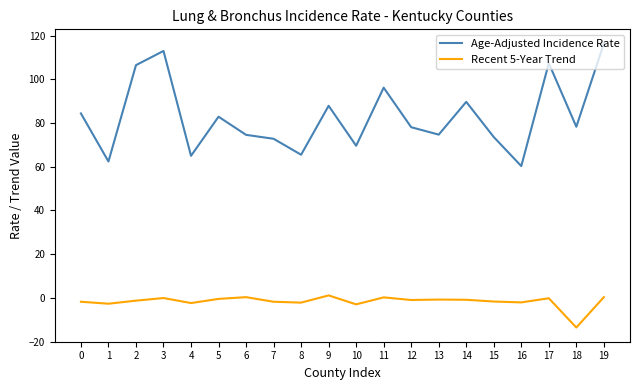

What is the minimum value for Recent 5-Year Trend?

-13.6